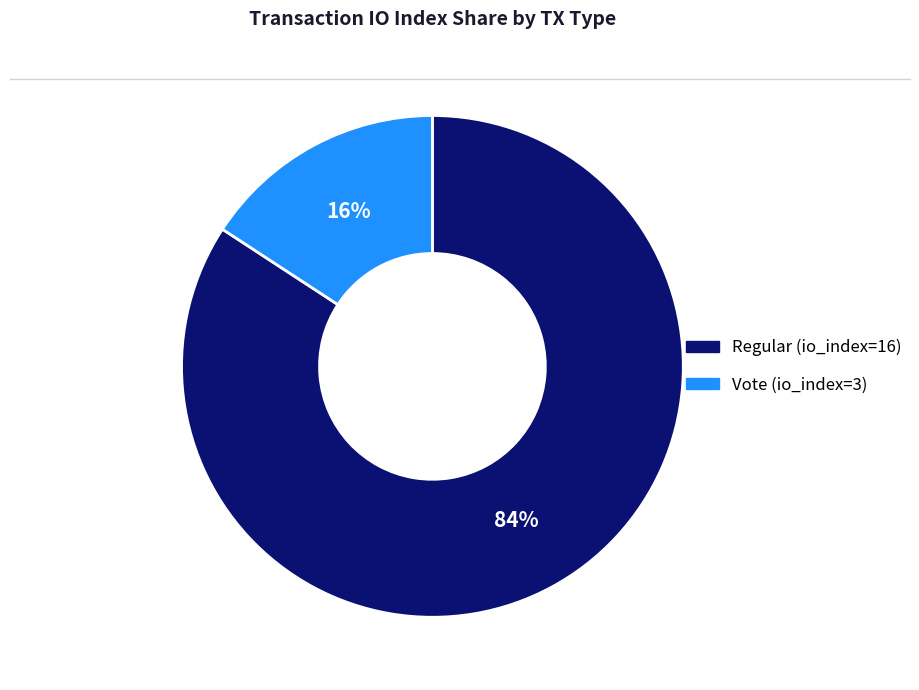

To the nearest percent, what is the average slice percentage?

50%